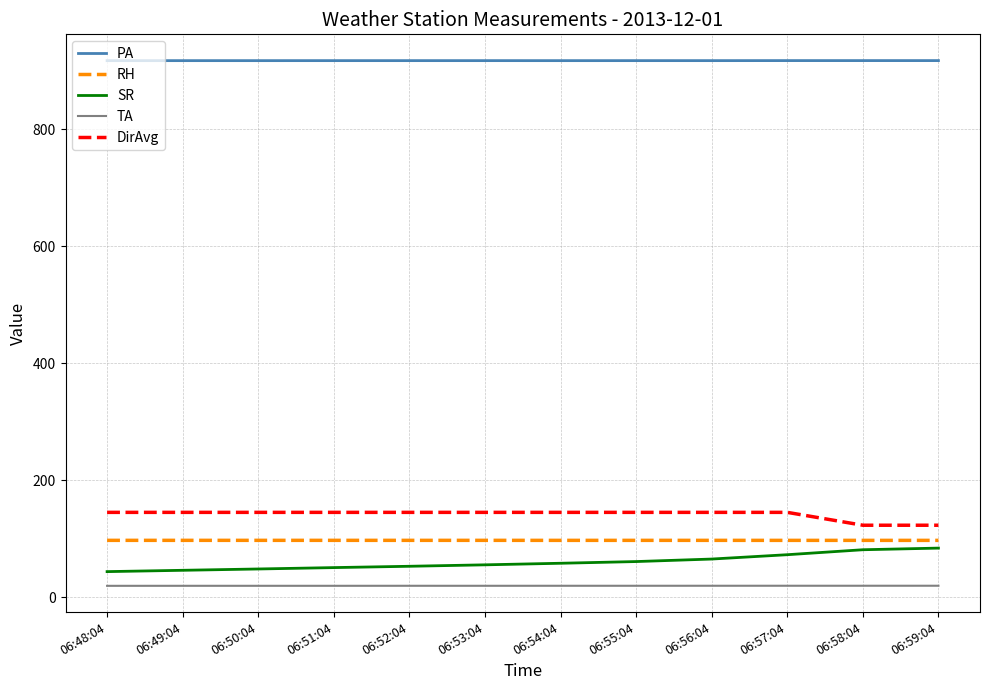

Is the value of DirAvg at 06:53:04 greater than the value of SR at 06:51:04?

Yes